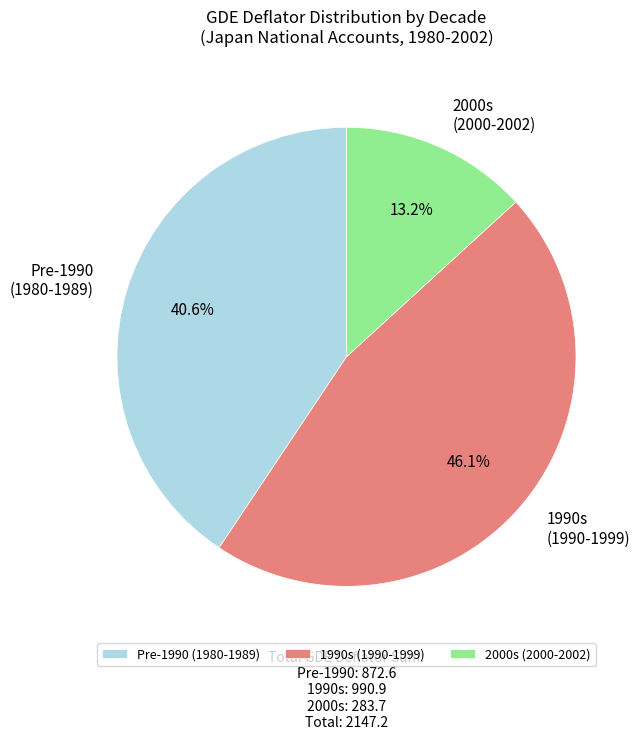

Rank the categories by value from lowest to highest.

2000s (2000-2002), Pre-1990 (1980-1989), 1990s (1990-1999)